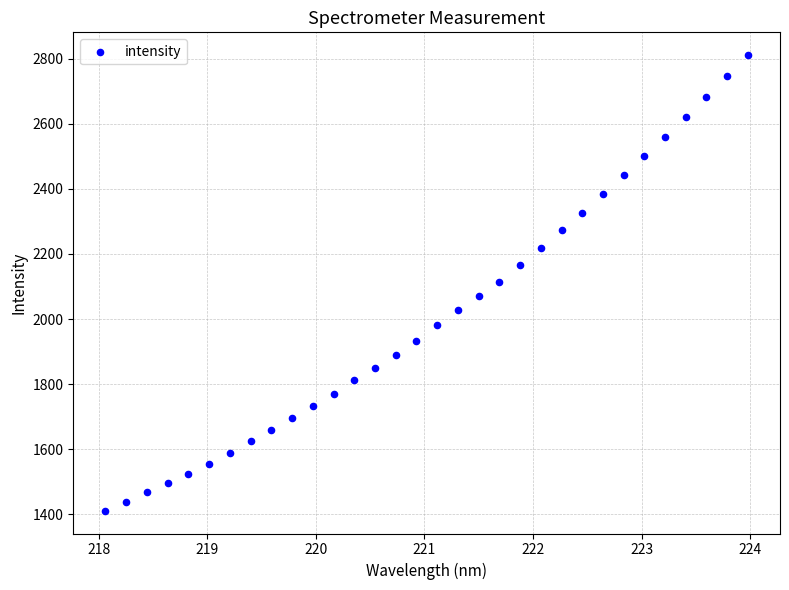

What is the range of Y values (max minus min)?

1399.5